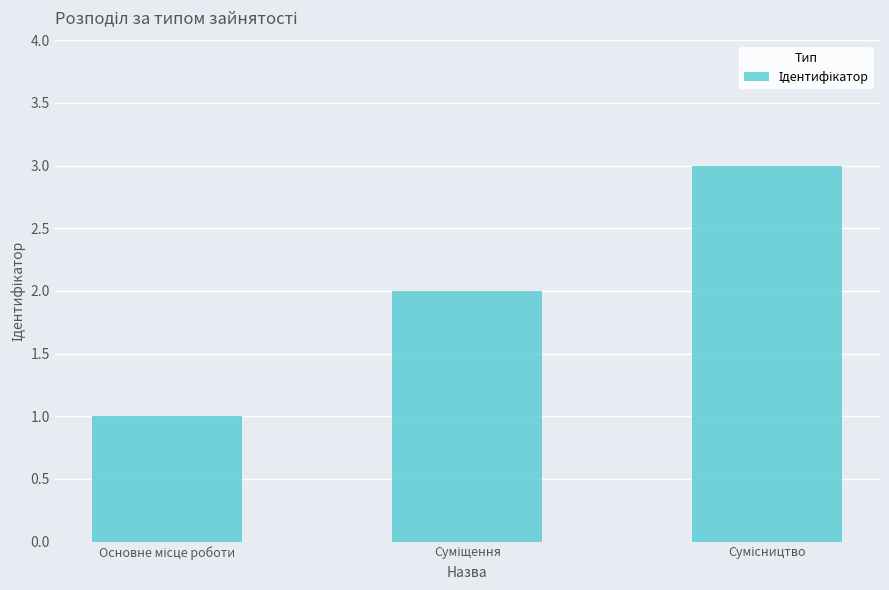

What is the sum of all values?

6